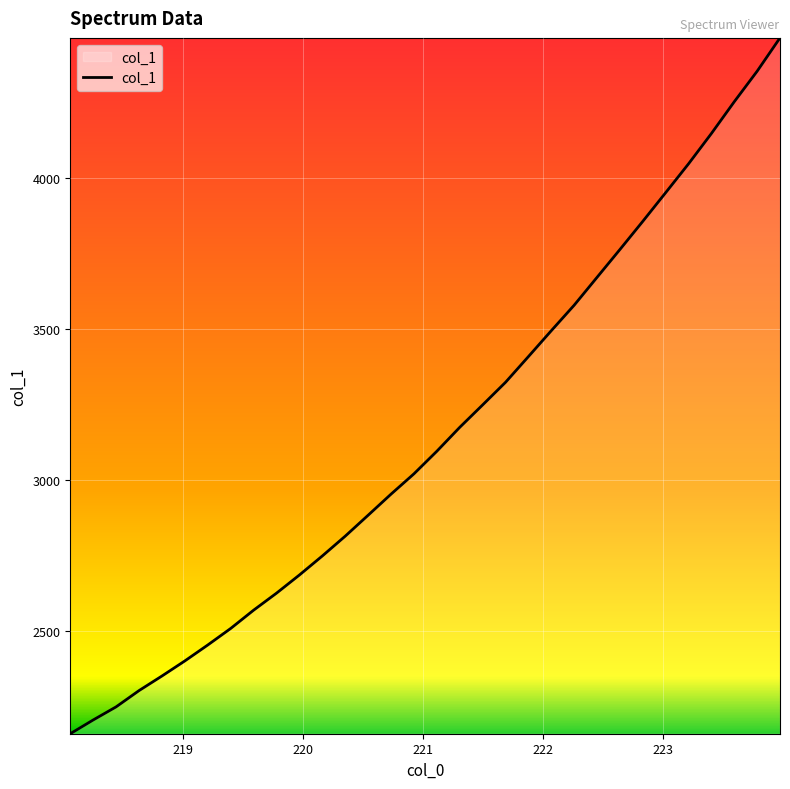

How many series are shown in this chart?

1